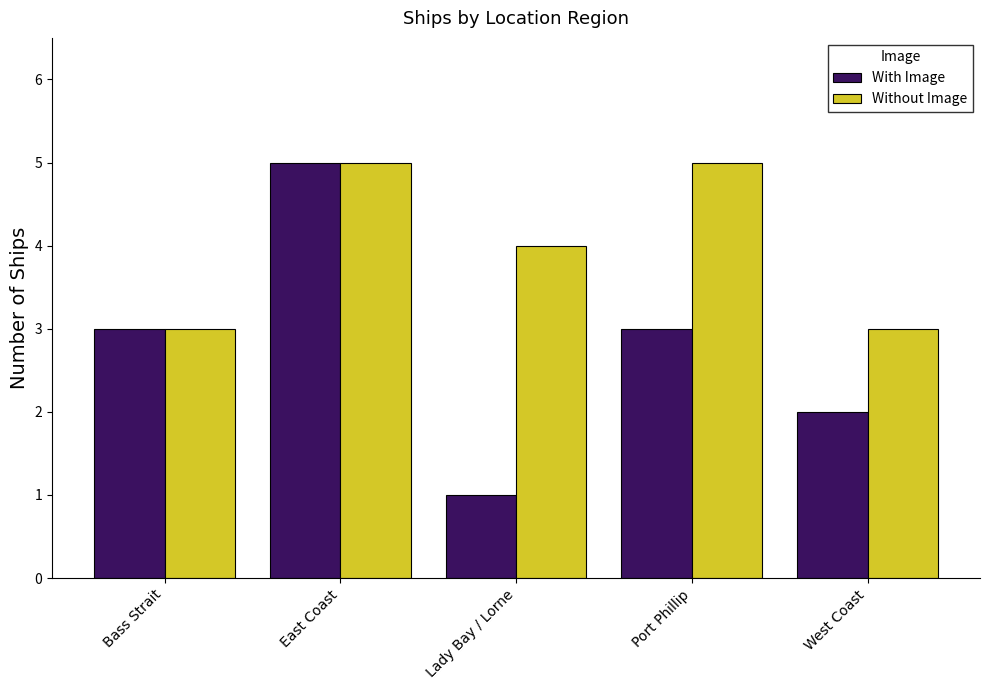

List the series in order of their overall mean, highest first.

Without Image, With Image